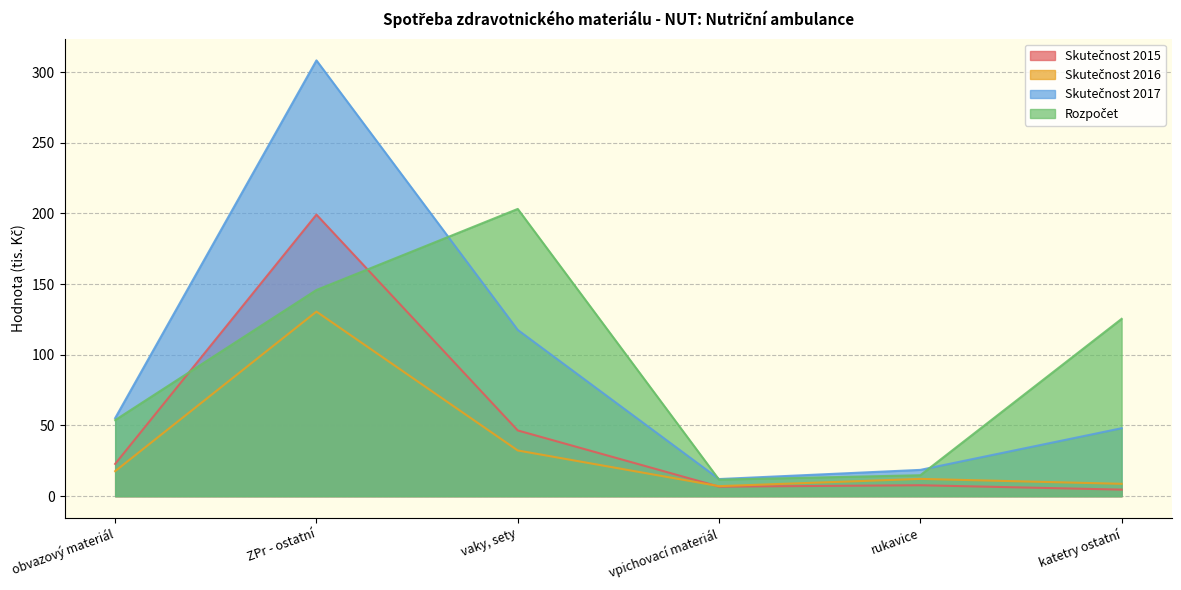

What position from the right is ZPr - ostatní?

5